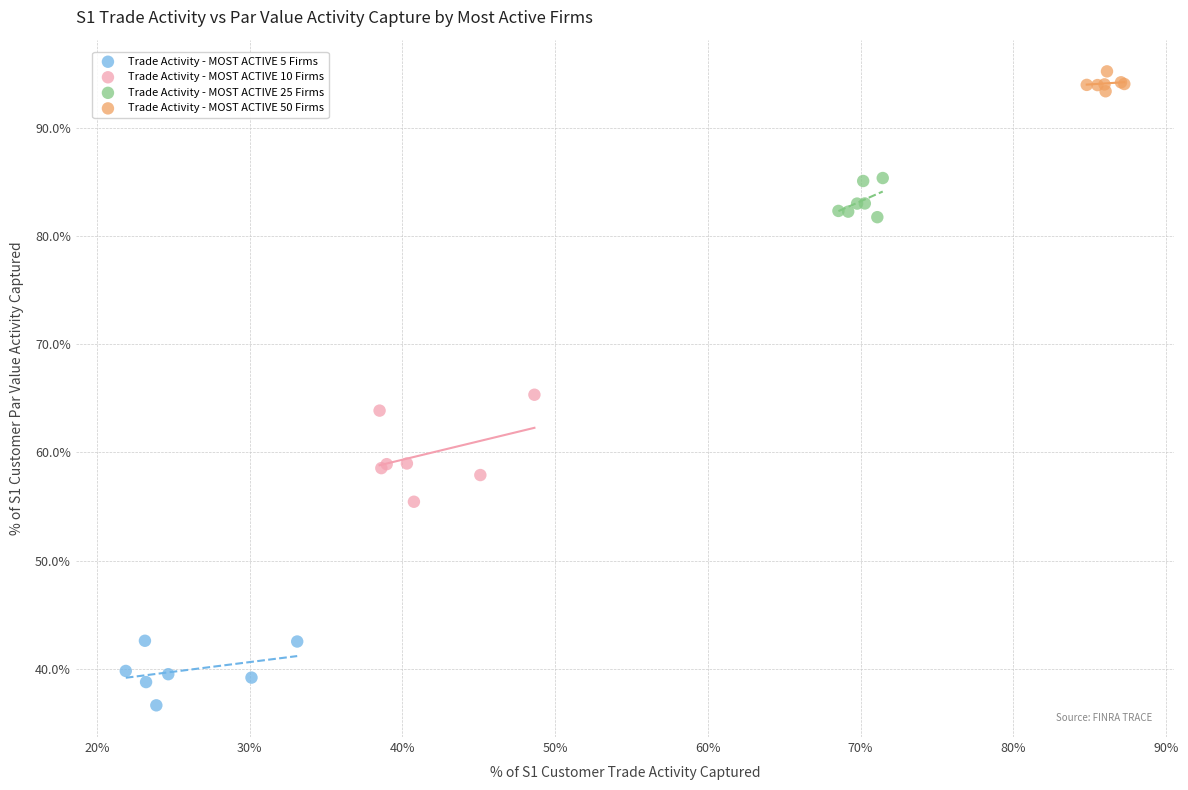

What are all the series names shown in the legend?

Trade Activity - MOST ACTIVE 5 Firms, Trade Activity - MOST ACTIVE 10 Firms, Trade Activity - MOST ACTIVE 25 Firms, Trade Activity - MOST ACTIVE 50 Firms